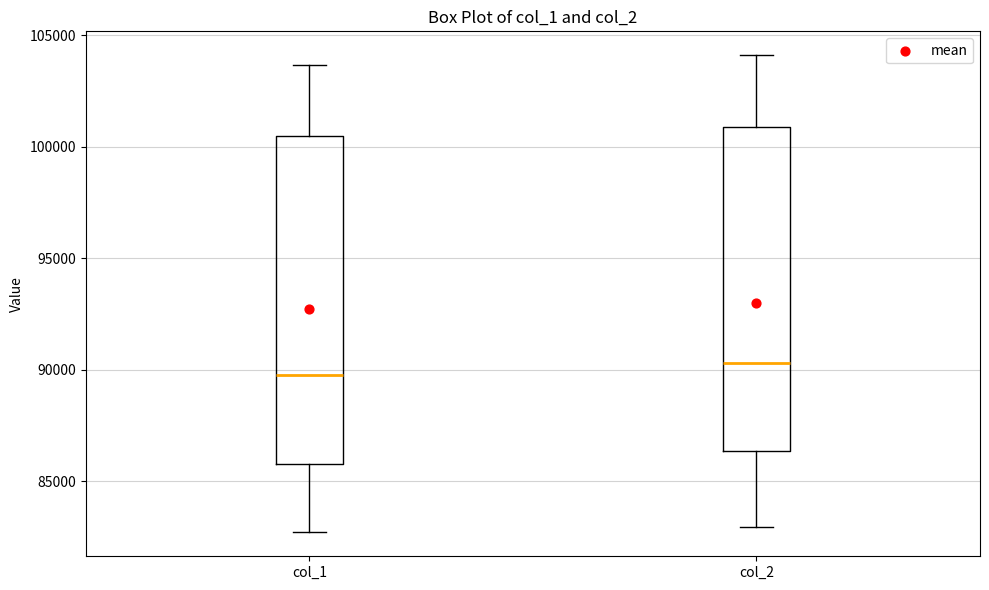

Reading left to right, read every box against the y-axis: the position of its median line, the range the box covers, and the ends of its whiskers. The values are not printed on the chart, so give them approximately, as read against the axis.

col_1: median 90000, box 86000 to 100500, whiskers 82500 to 103500
col_2: median 90500, box 86500 to 101000, whiskers 83000 to 104000